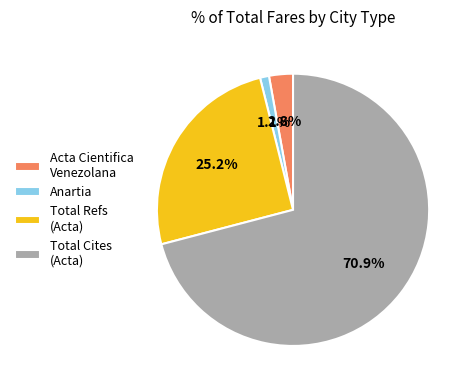

Rank the categories by value from lowest to highest.

Anartia, Acta Cientifica Venezolana, Total Refs (Acta), Total Cites (Acta)